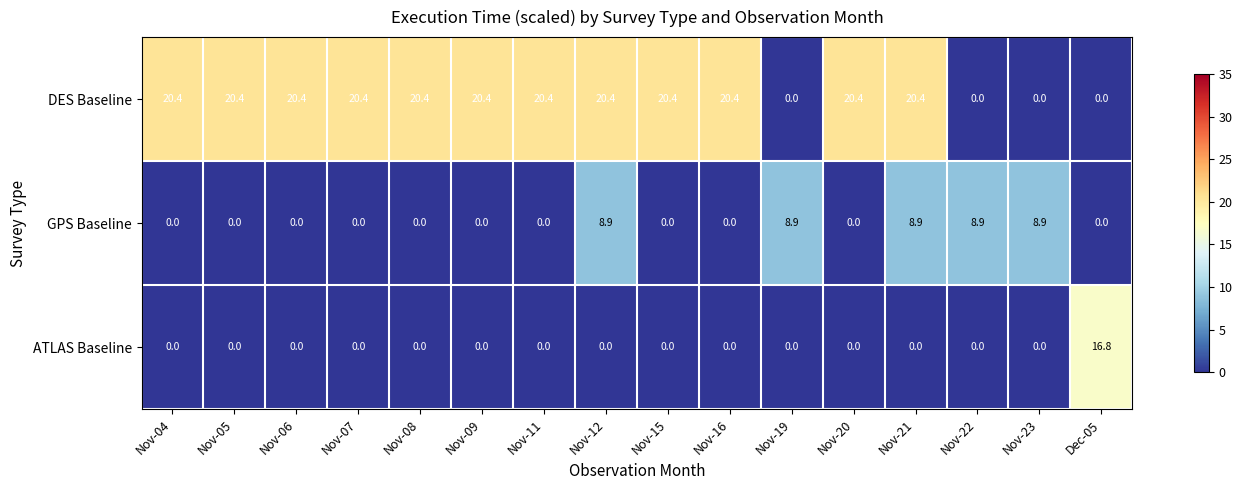

What is the greatest value displayed?

20.4